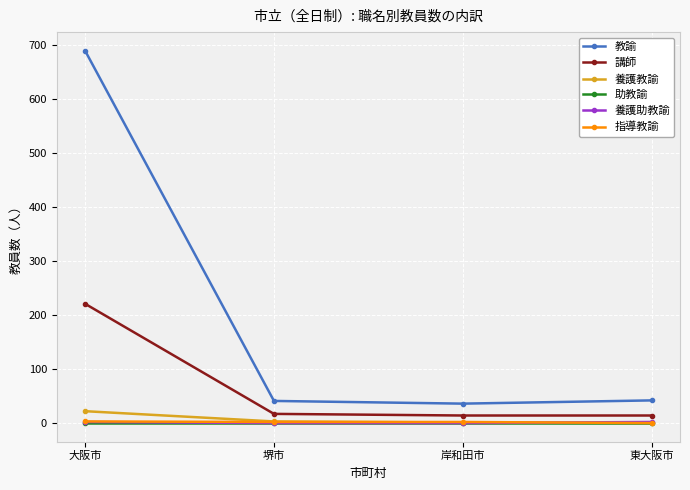

At which category is the sum across all series the highest?

大阪市